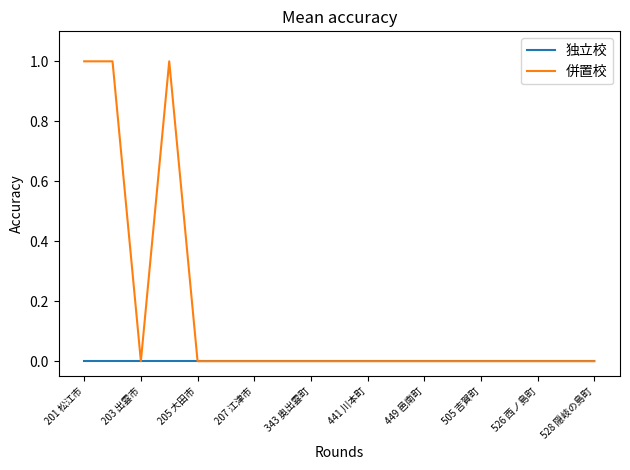

List the series in order of their overall mean, lowest first.

独立校, 併置校